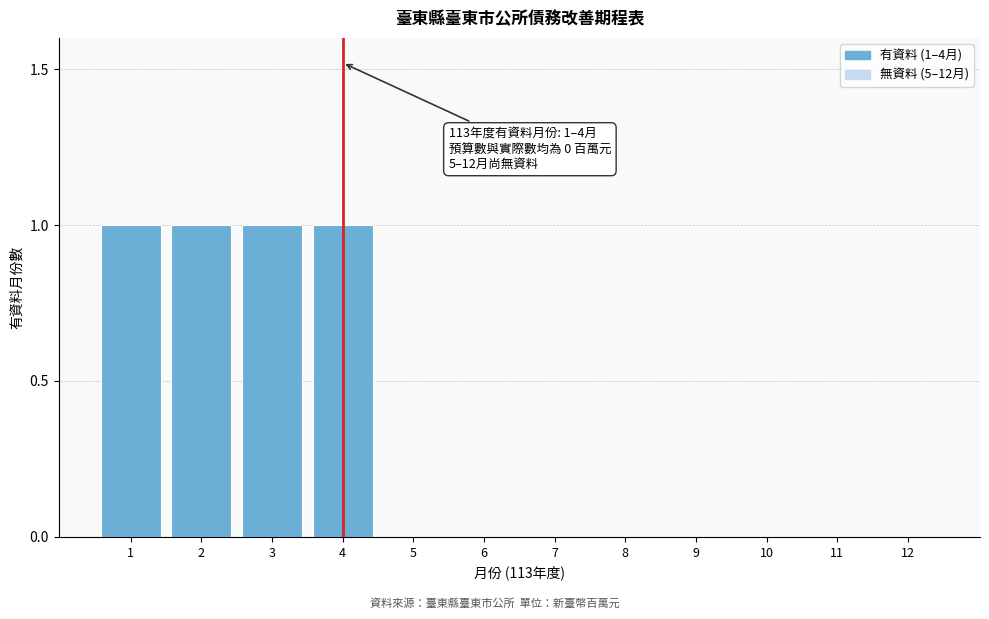

Reading right to left, transcribe all the data shown in this chart.

12=0	11=0	10=0	9=0	8=0	7=0	6=0	5=0	4=1	3=1	2=1	1=1